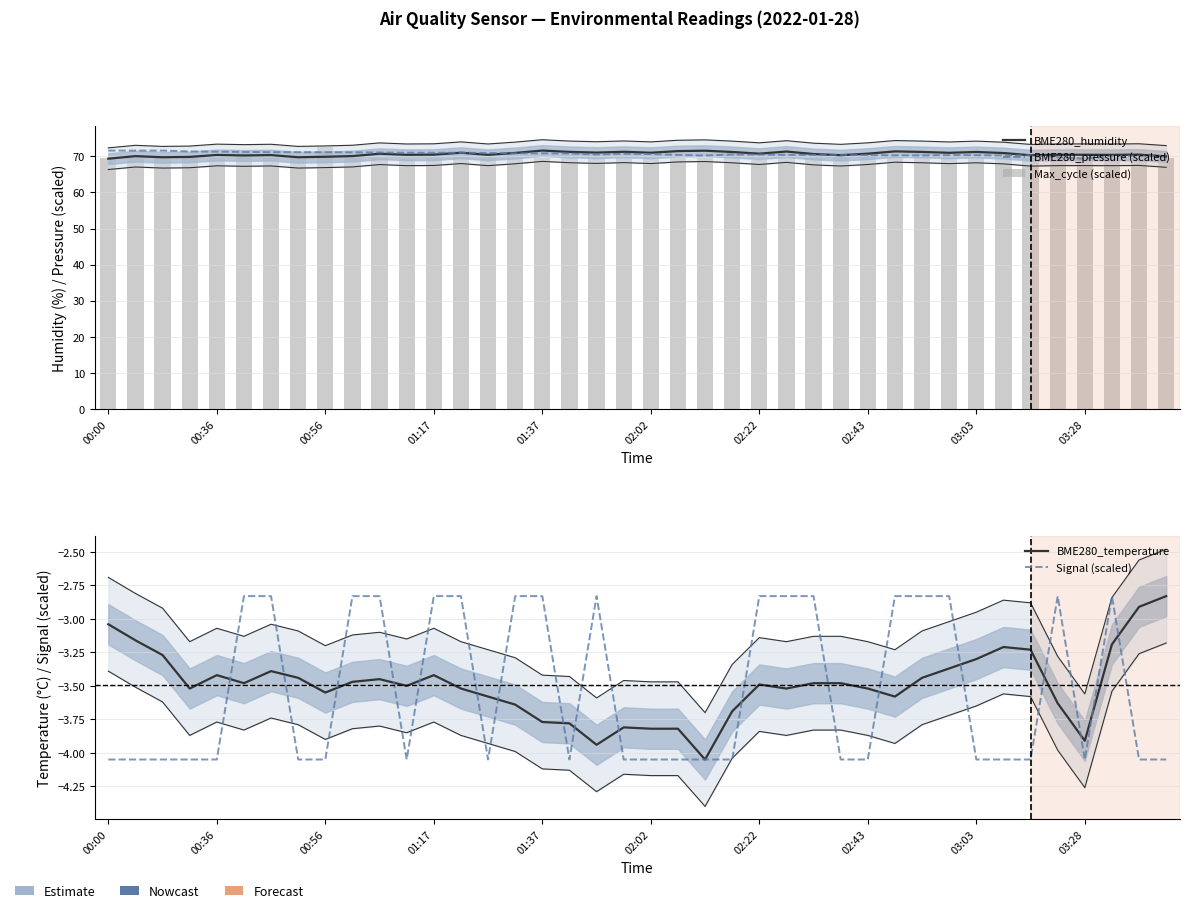

Does the chart contain any negative values?

Yes